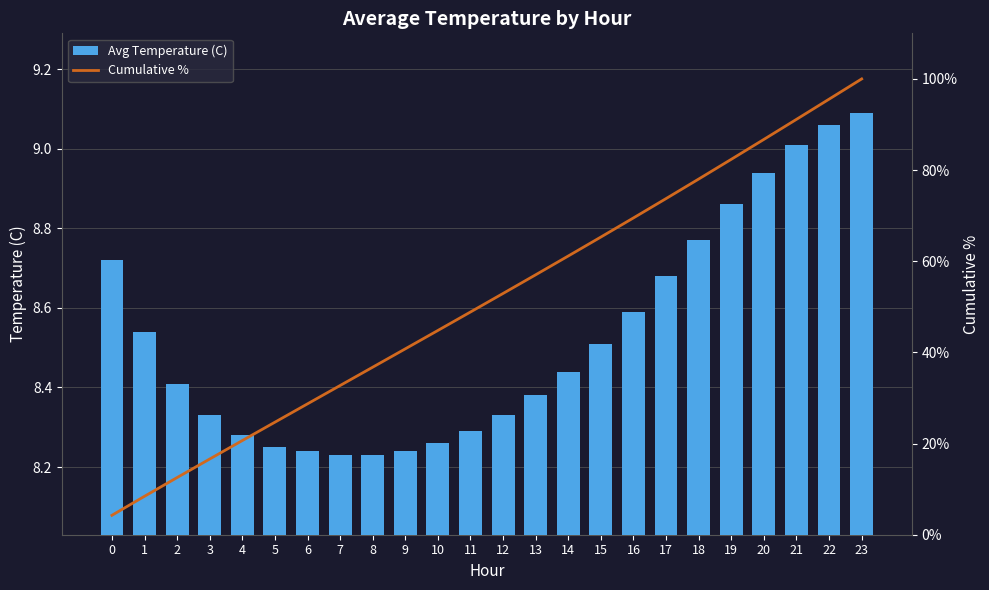

How many values in the Cumulative % series exceed 52?

12